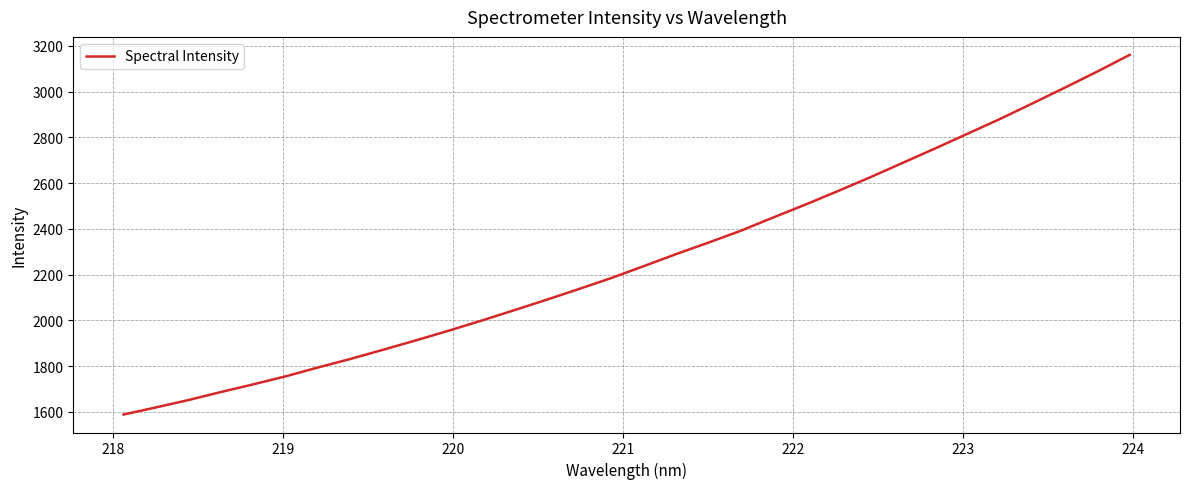

What is the maximum value shown in the chart?

3160.2